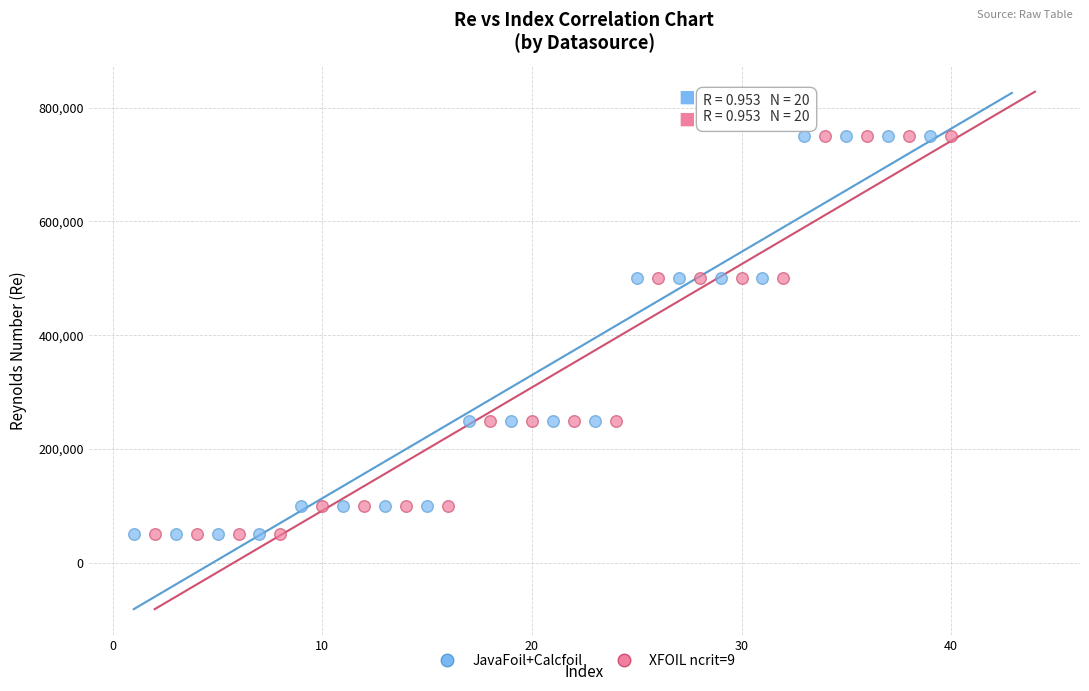

What are all the series names shown in the legend?

JavaFoil+Calcfoil, XFOIL ncrit=9